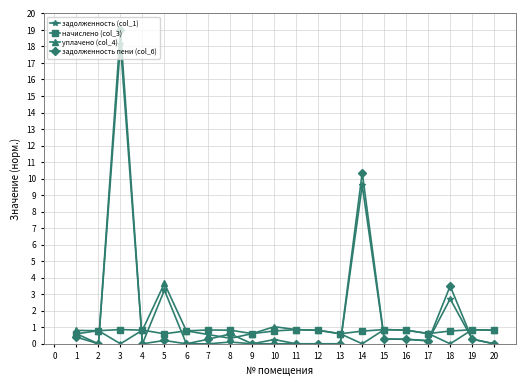

What is the difference between the second highest and minimum values in the задолженность пени (col_6) series?

10.4